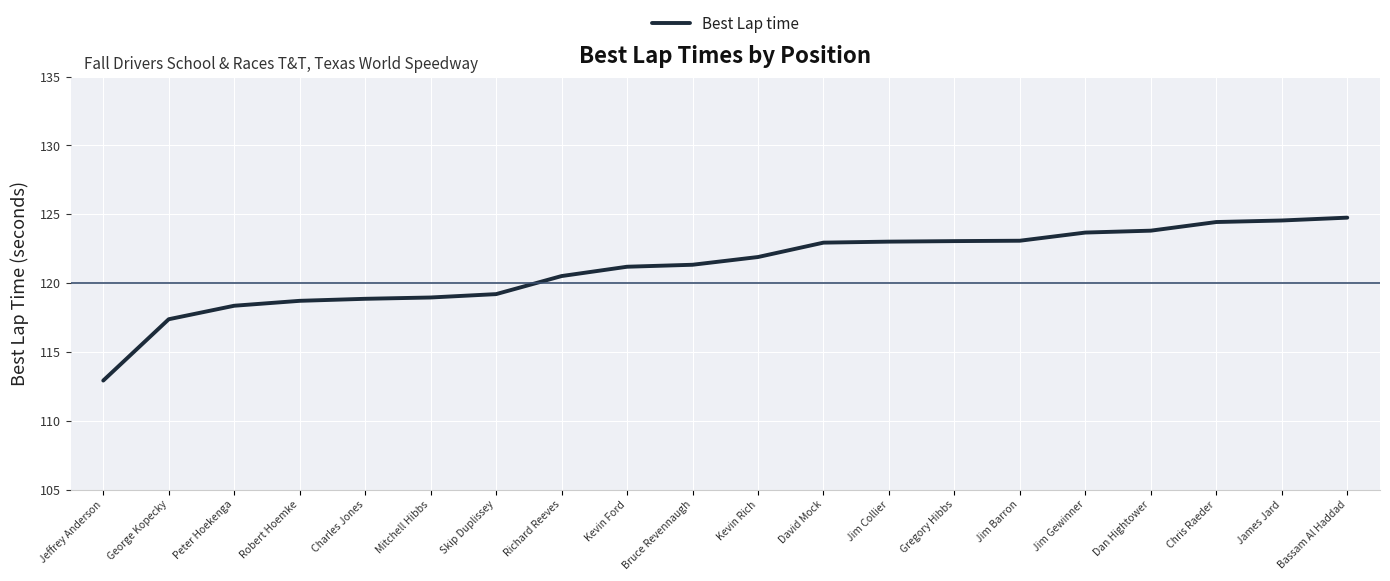

What is the change in value from Peter Hoekenga to Kevin Ford?

+2.8